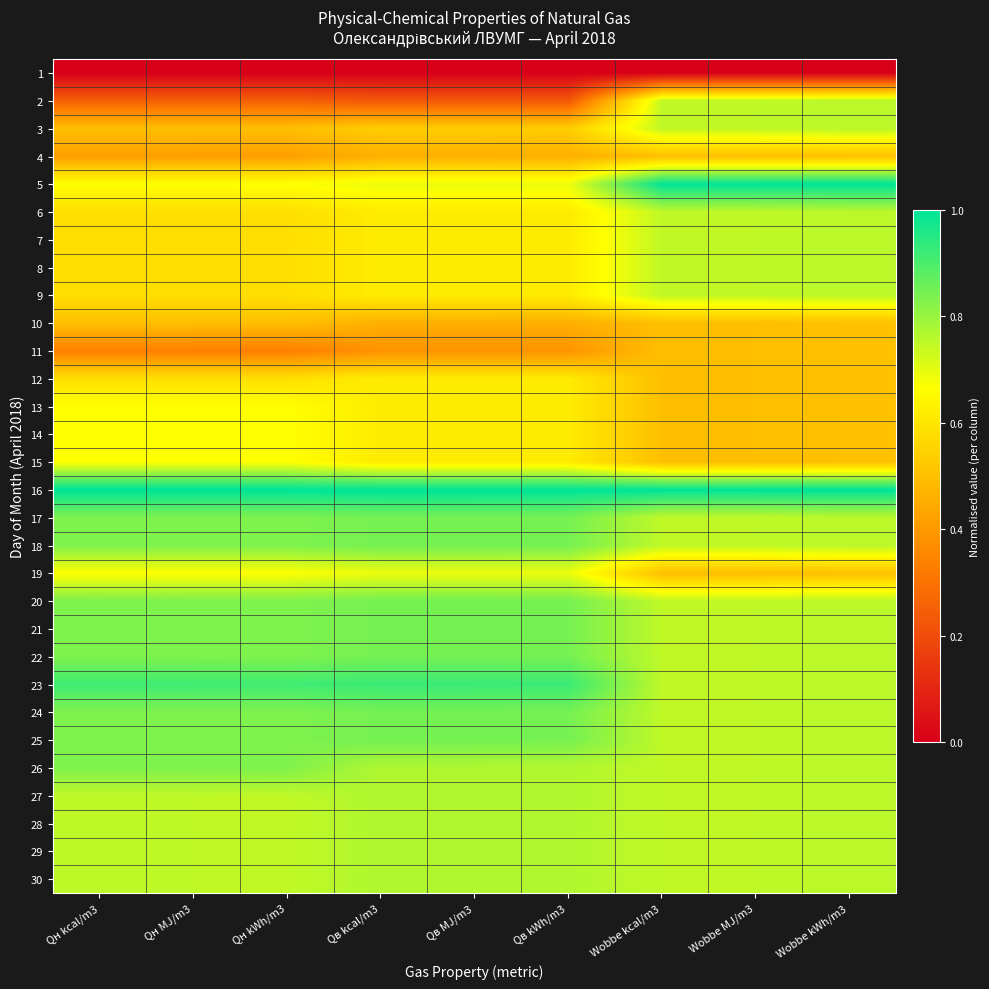

What is the maximum value shown in the chart?

1.0